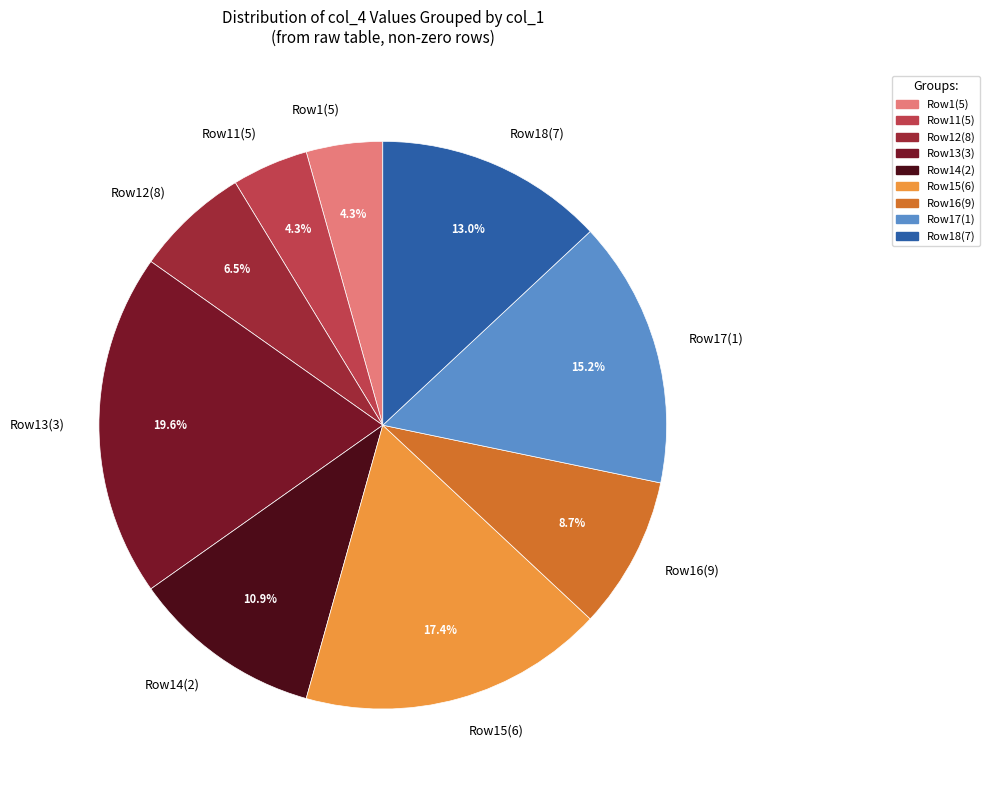

What percentage is NOT represented by Row16(9)?

91.3%